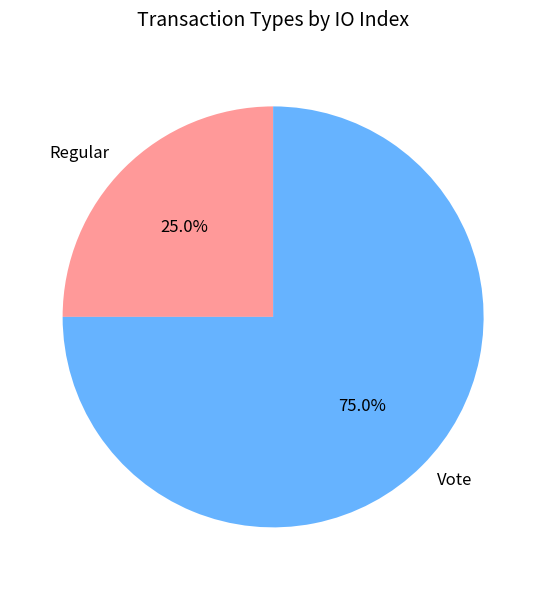

True or false: Vote accounts for 82% of the total.

False